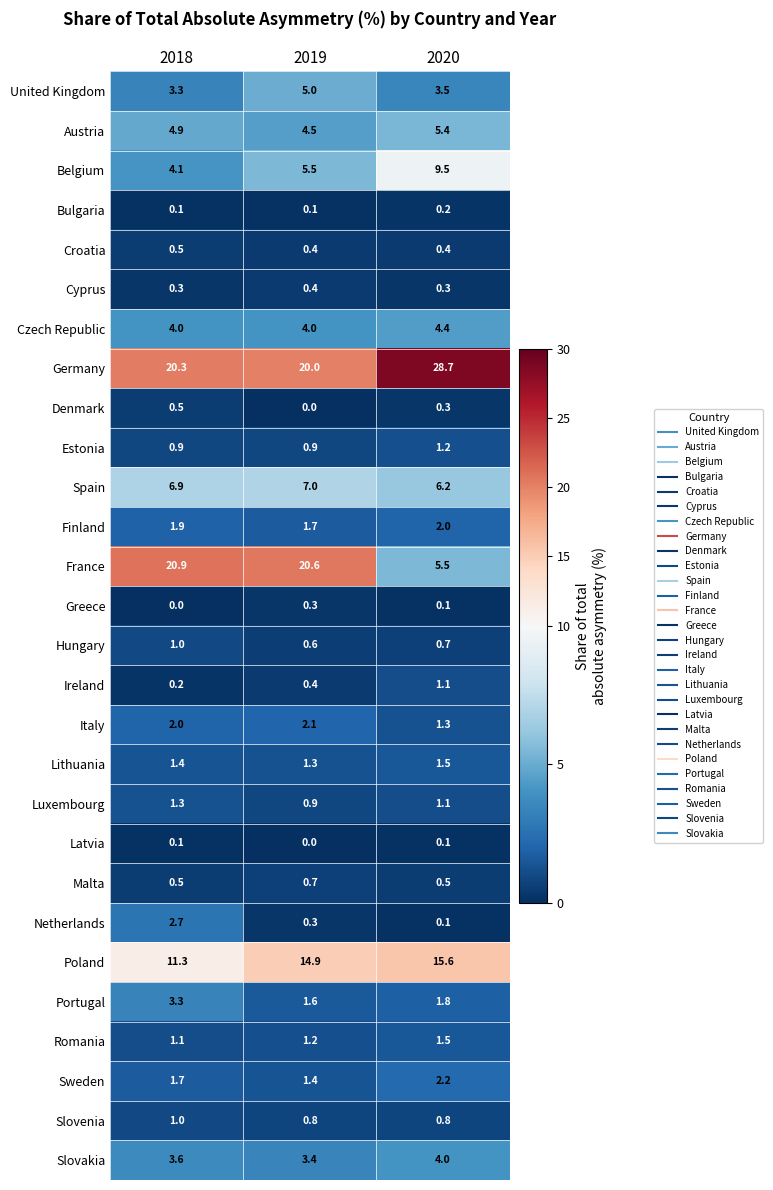

Between 2018 and 2020, which series saw the biggest shift?

France